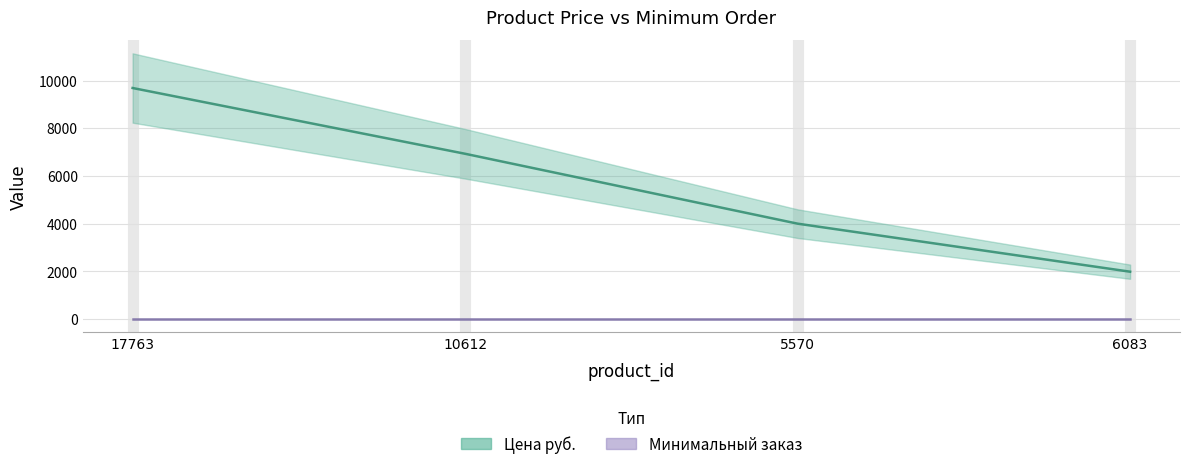

List the labels in order of value, smallest first.

6083, 5570, 10612, 17763